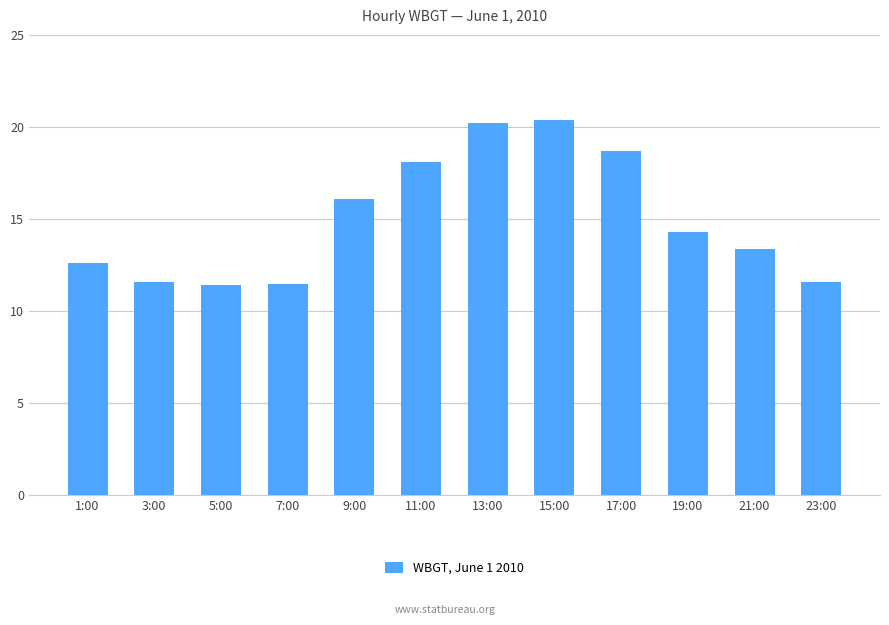

Are the bars horizontal?

No